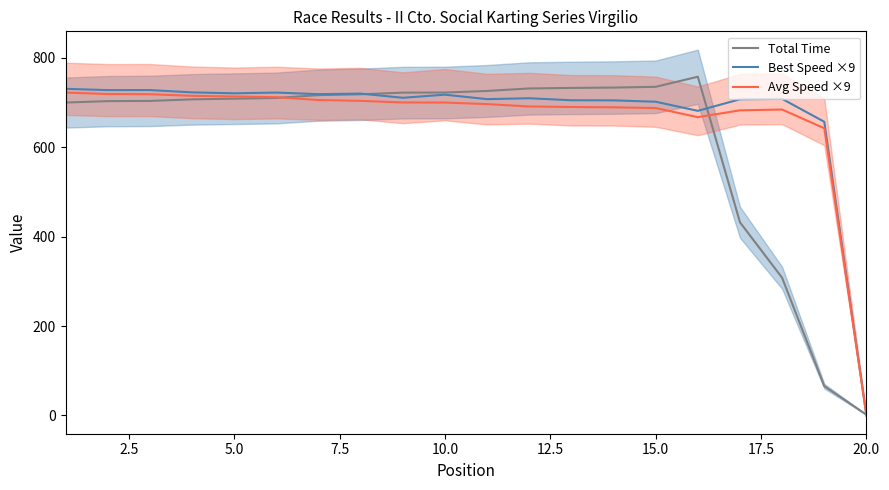

Reading left to right, list all the values displayed in this chart.

Total Time: 699.9	703.0	703.5	707.0	708.5	710.1	716.4	718.3	722.0	722.3	725.8	731.4	732.6	733.4	735.0	757.6	432.0	307.8	65.6	1.6
Best Speed ×9: 730.6	727.7	727.8	722.7	720.5	722.2	718.6	719.9	710.5	717.5	707.5	709.5	705.0	704.8	701.7	681.3	707.2	708.1	656.8	0.0
Avg Speed ×9: 722.2	718.9	718.5	714.9	713.4	711.8	705.5	703.6	700.0	699.8	696.4	691.1	689.9	689.2	687.6	667.1	682.5	684.2	642.4	0.0